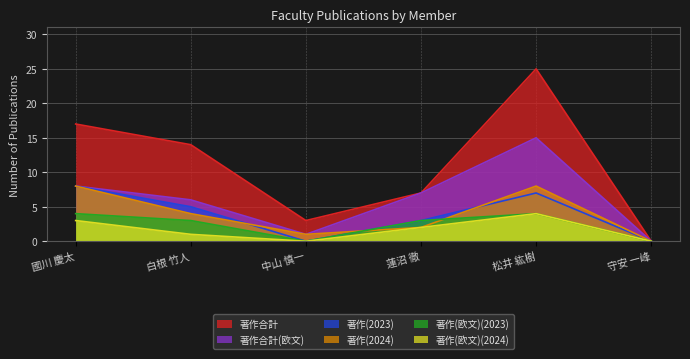

True or false: 著作(欧文)(2023) and 著作合計(欧文) cross at least once.

False